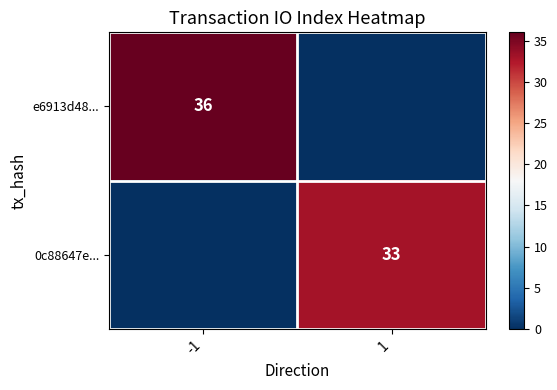

At which label does 0c88647e... reach its peak?

1